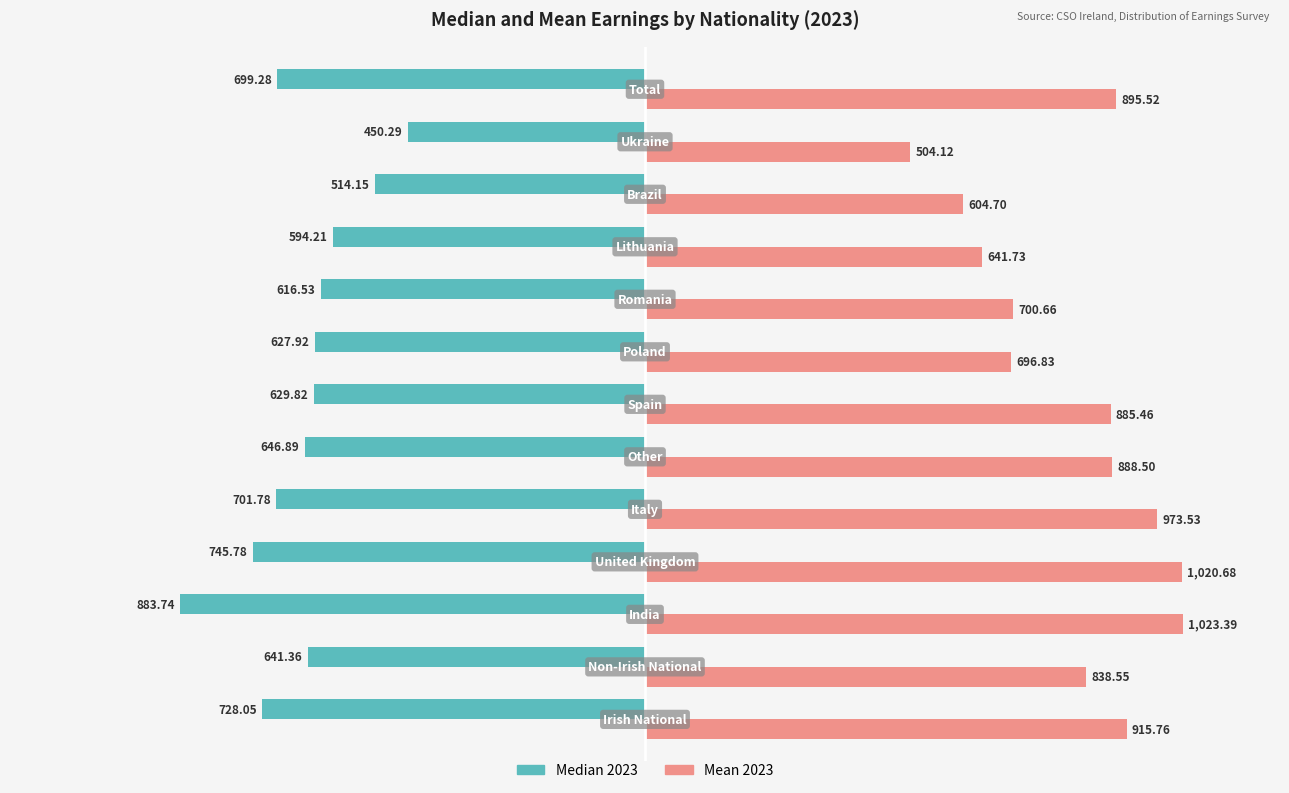

List the series in order of their overall mean, highest first.

Mean 2023, Median 2023